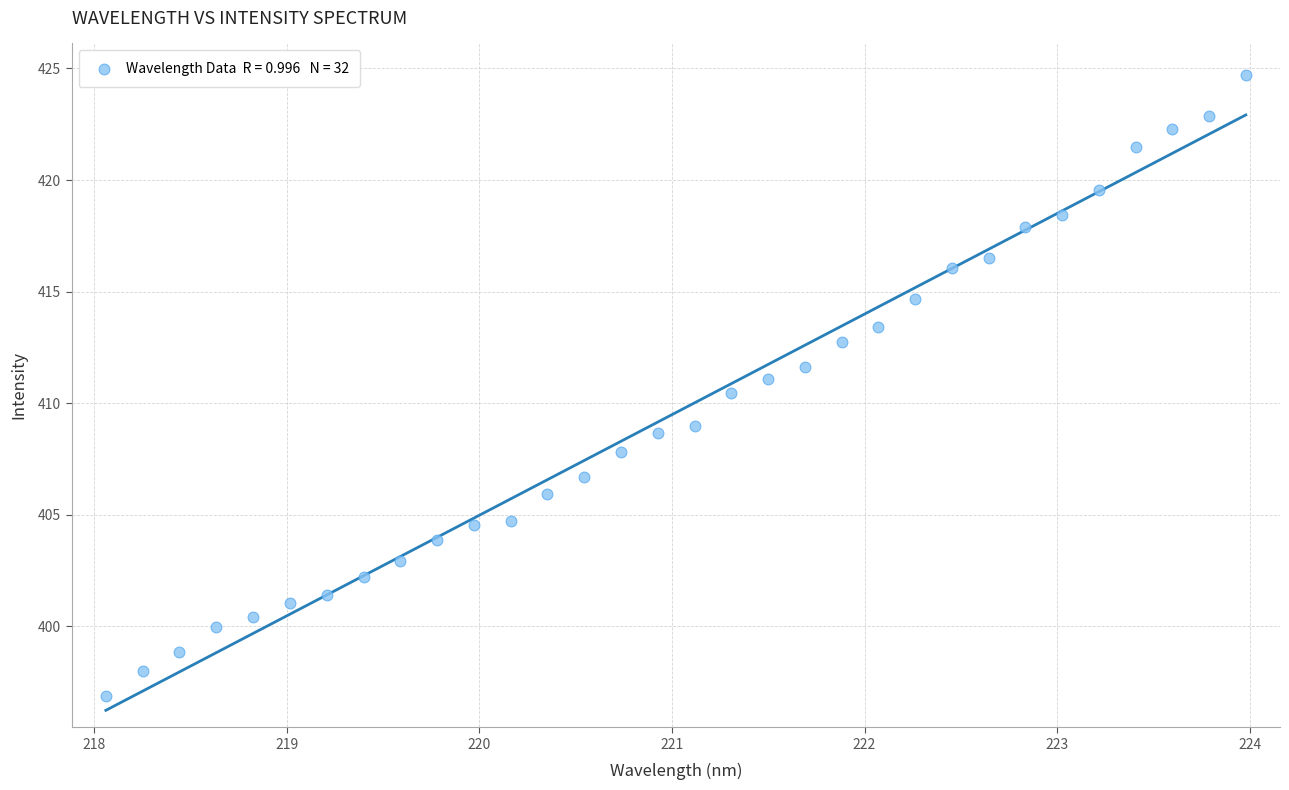

What is the range of Y values (max minus min)?

27.9